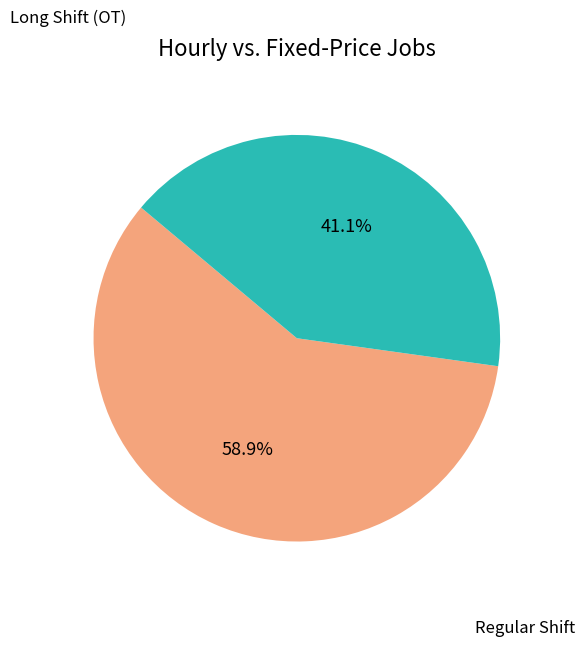

How many segments does this pie chart have?

2